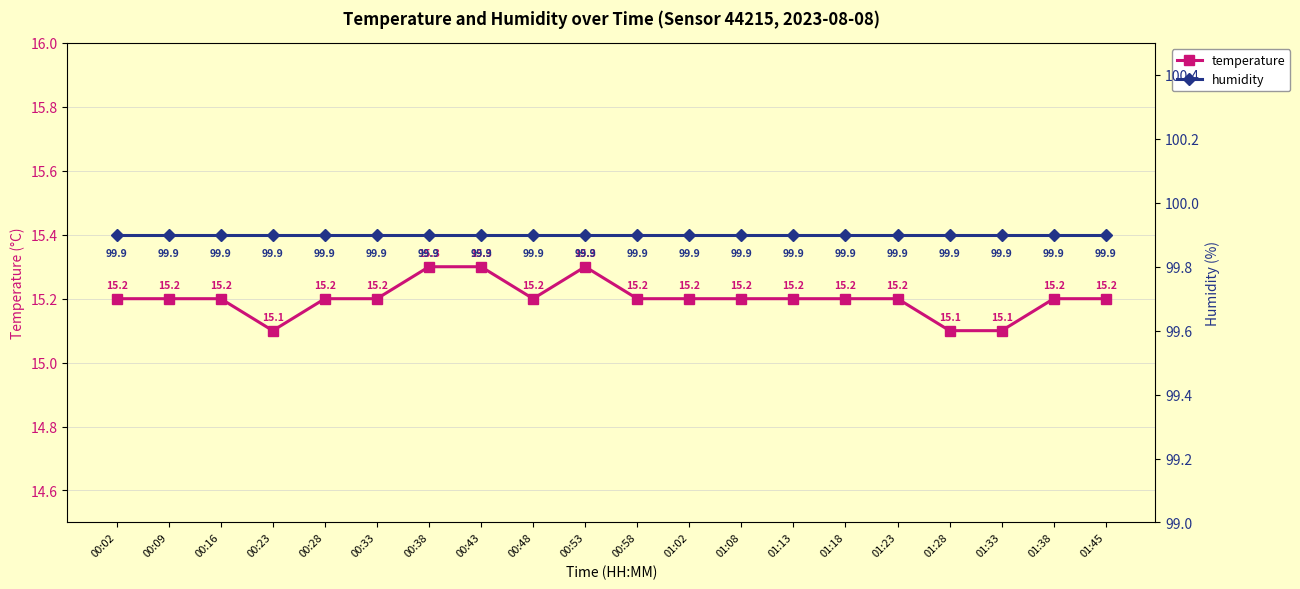

What is the label of the 1st point from the right?

01:45